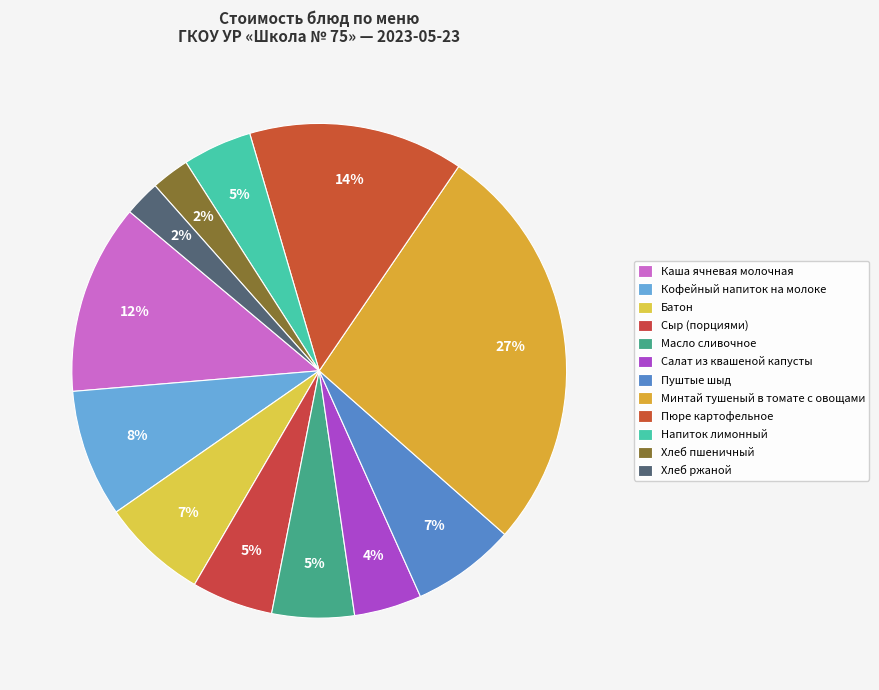

Count the number of slices in the pie.

12